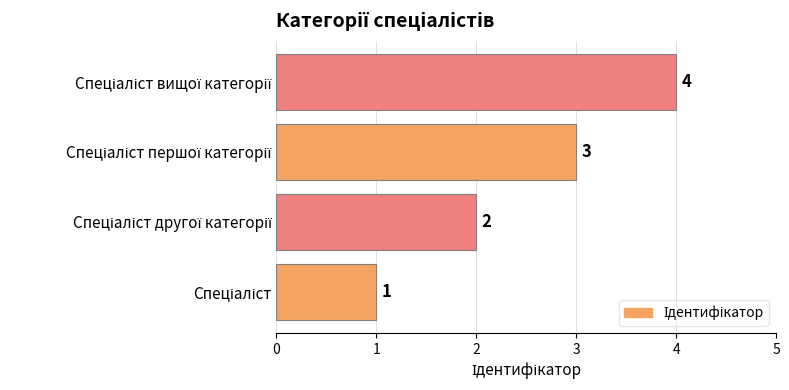

Count the values in the range 2 to 4.

3